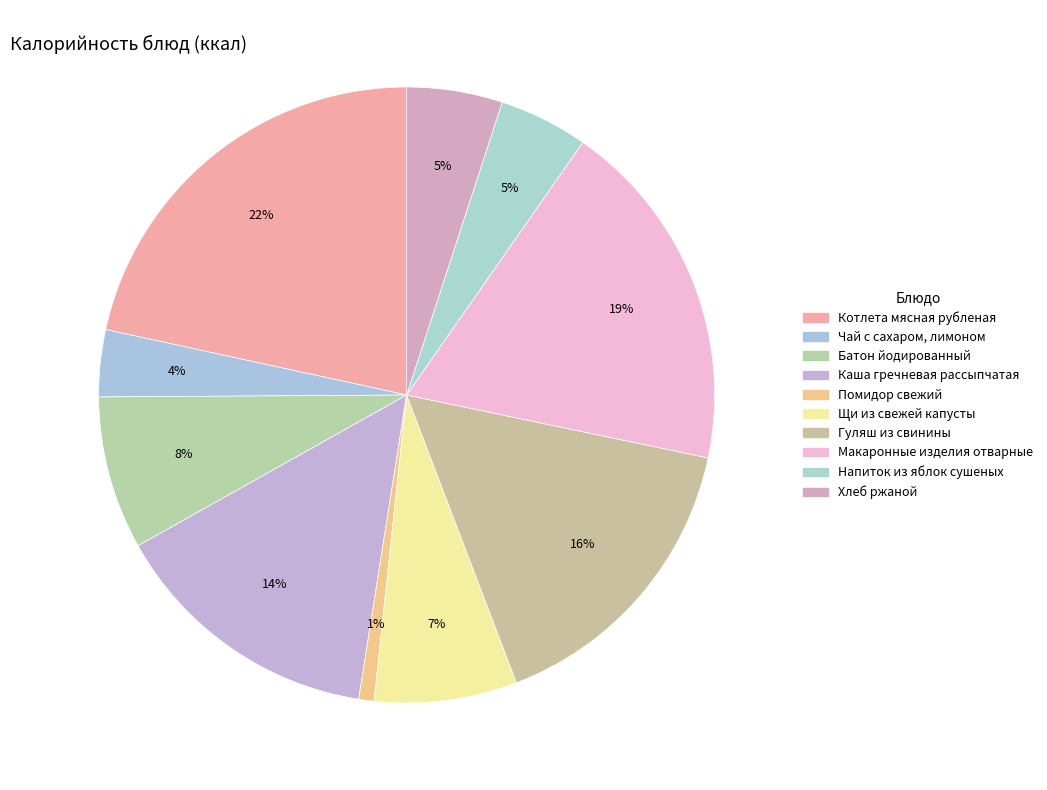

Count the number of slices in the pie.

10